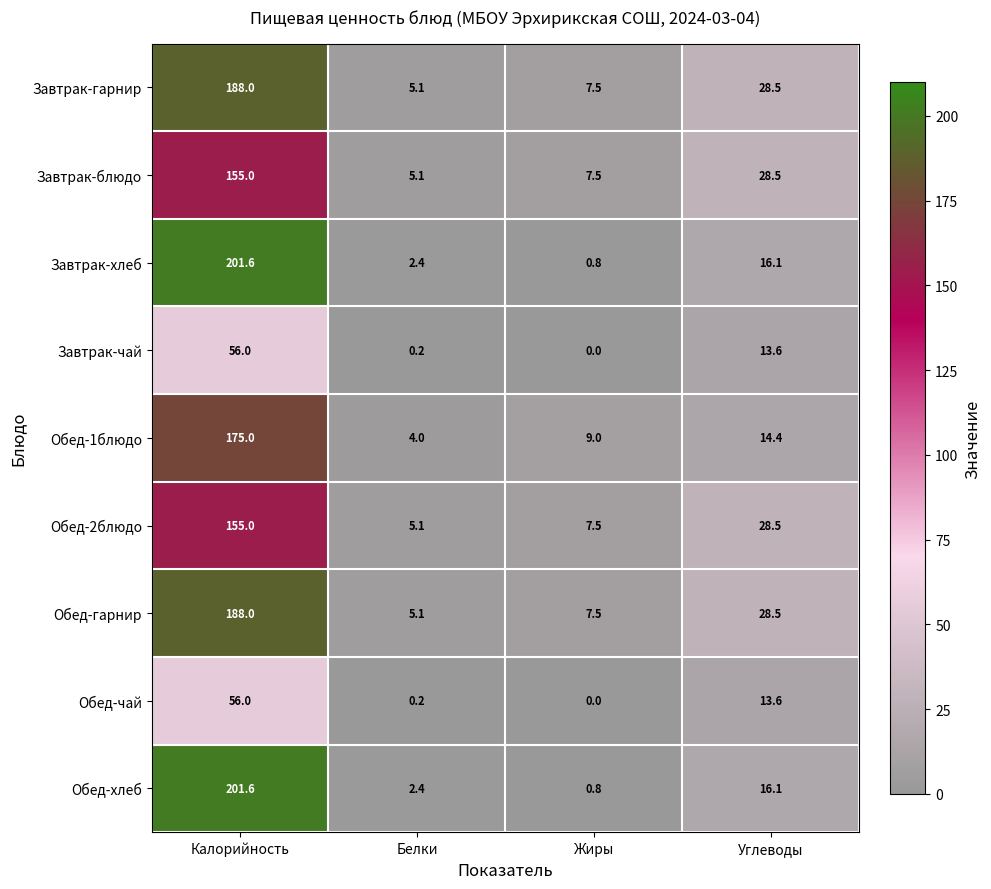

What is the spread (max minus min) of values at Углеводы?

14.9